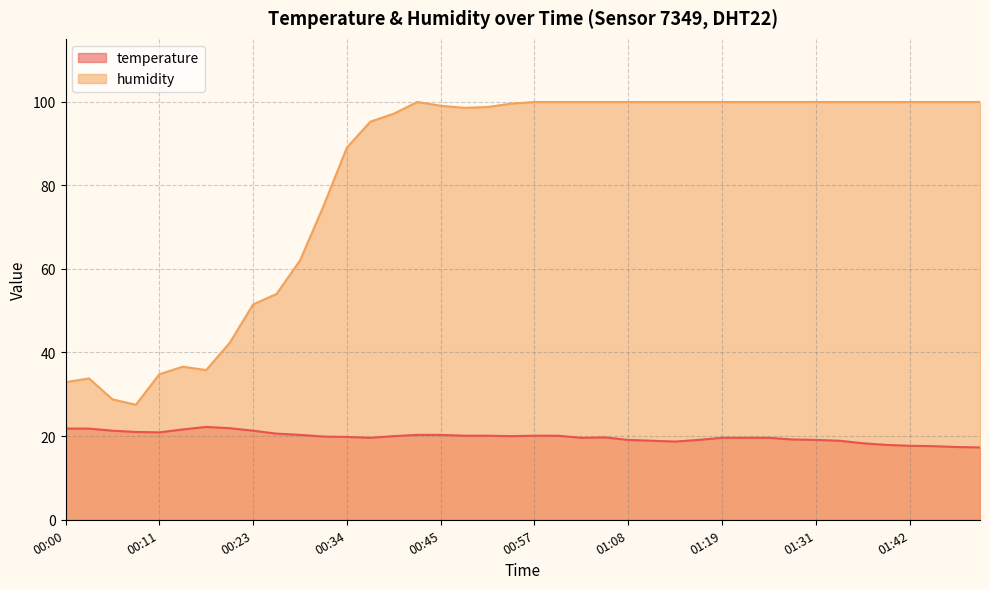

True or false: humidity has more than 0 interior local peaks.

True